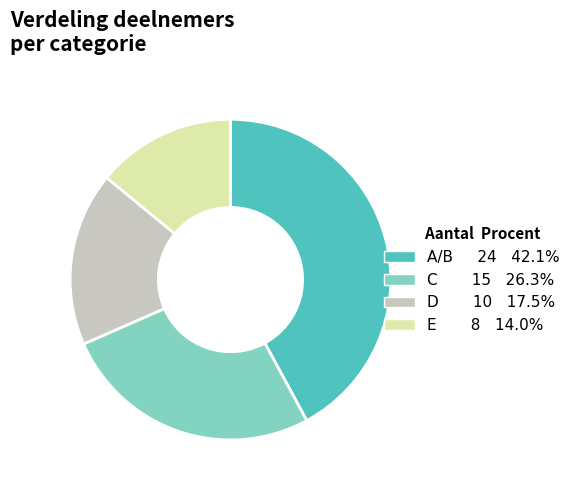

Is it true that A/B is 53% of the pie?

False